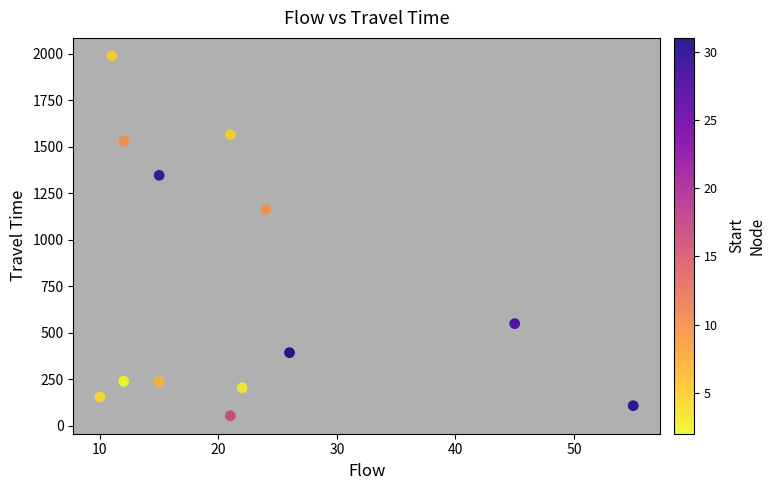

What Y value in the scatter plot is closest to 1022?

1163